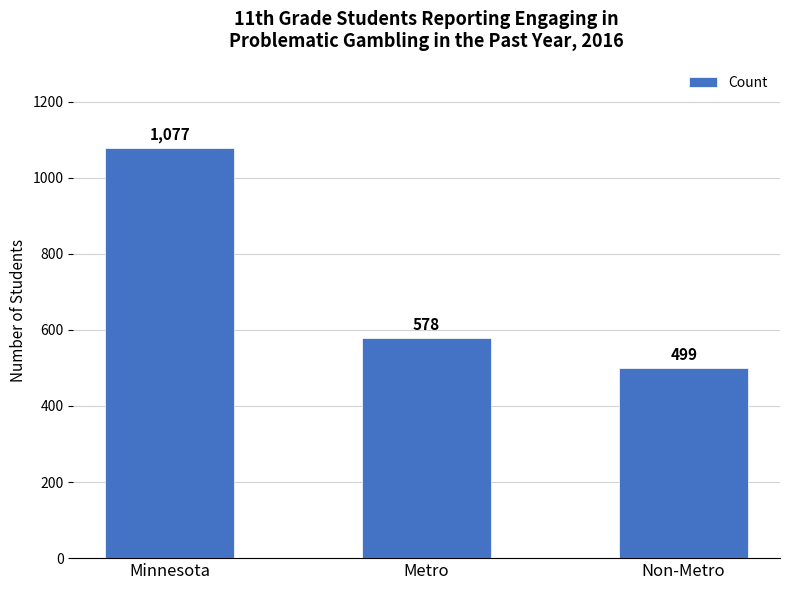

What is the sum of the values at Non-Metro and Metro?

1077